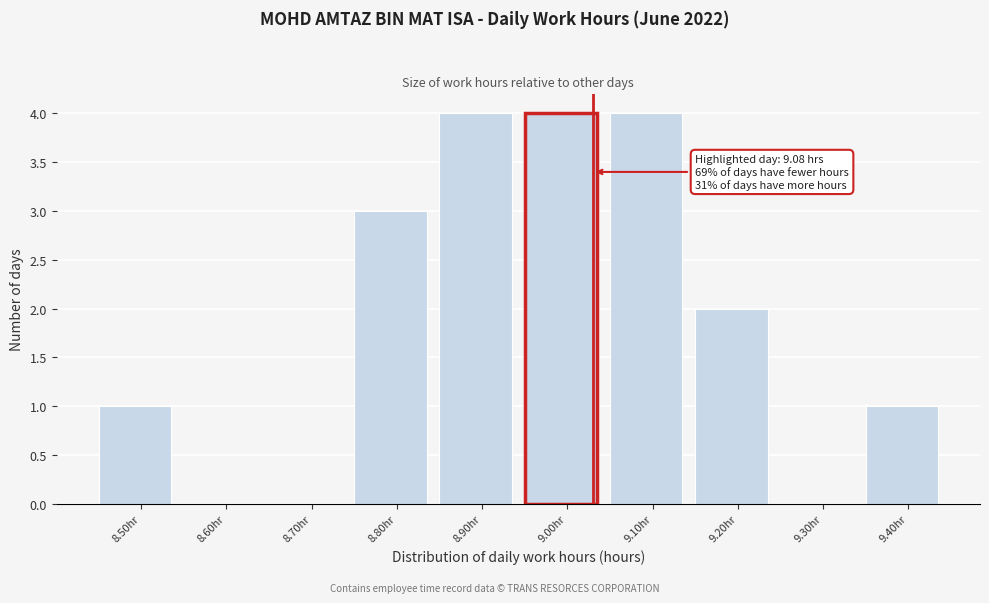

Reading left to right, extract all data points from this chart.

8.50hr=1	8.60hr=0	8.70hr=0	8.80hr=3	8.90hr=4	9.00hr=4	9.10hr=4	9.20hr=2	9.30hr=0	9.40hr=1